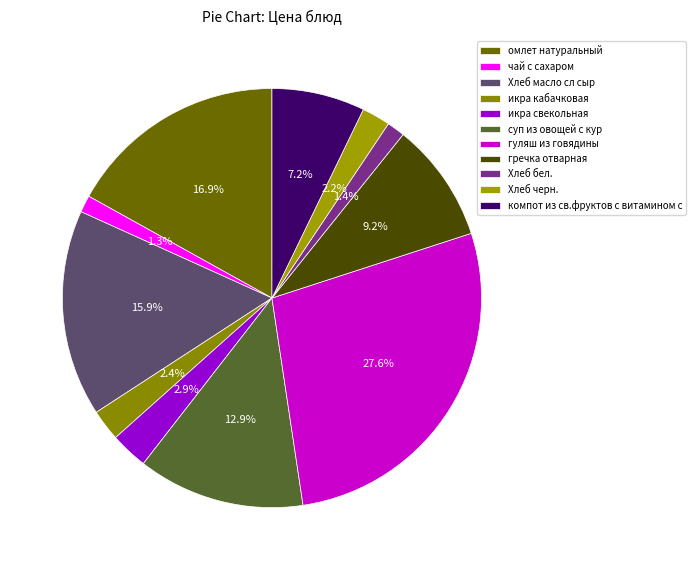

To the nearest percent, what is the difference between the компот из св.фруктов с витамином с and гуляш из говядины slice percentages?

20%